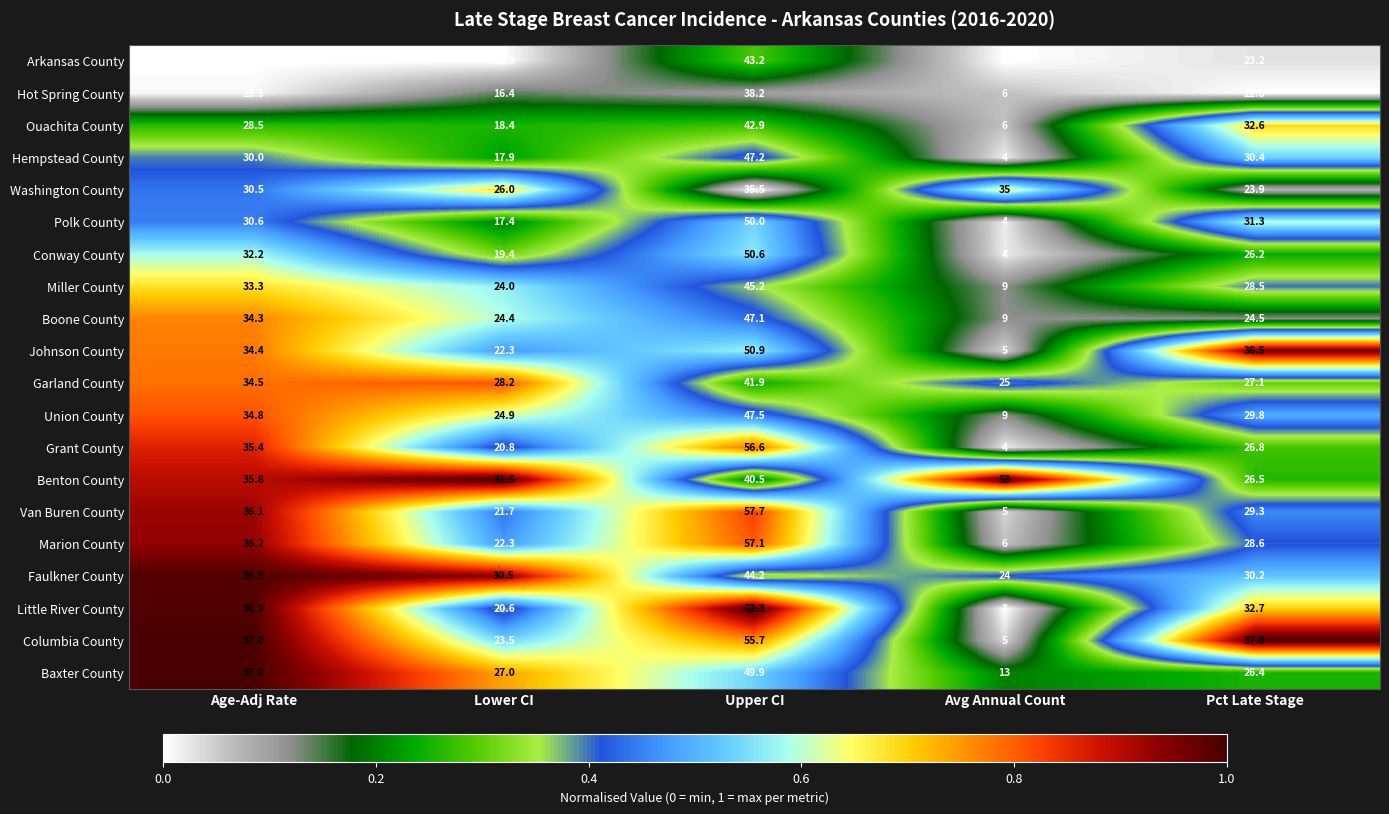

At which category is the sum across all series the highest?

Upper CI